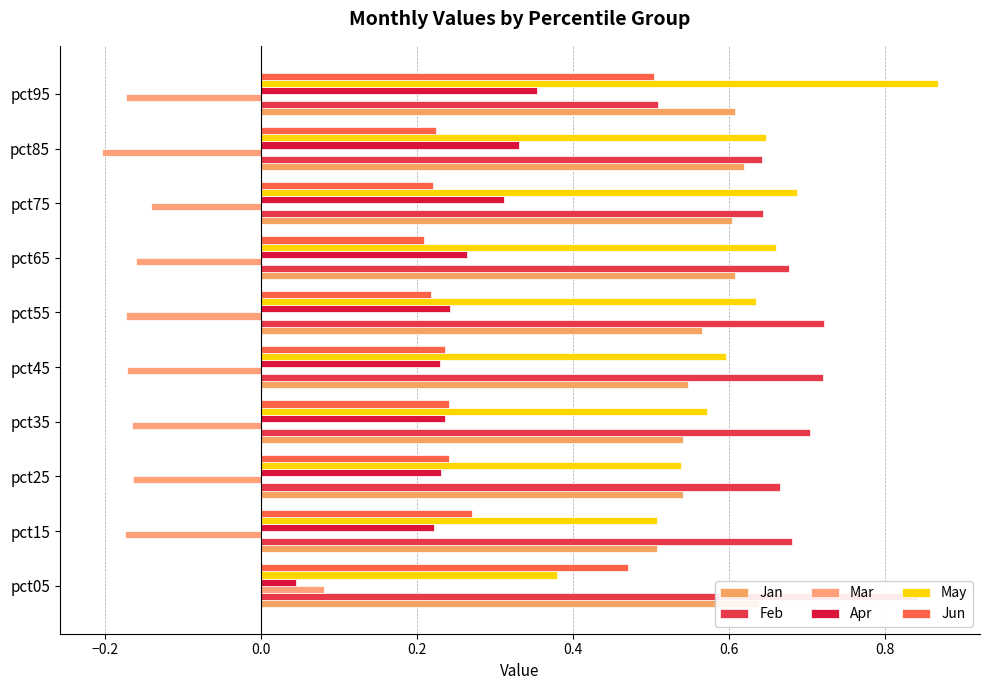

Which series has the largest total across all categories?

Feb